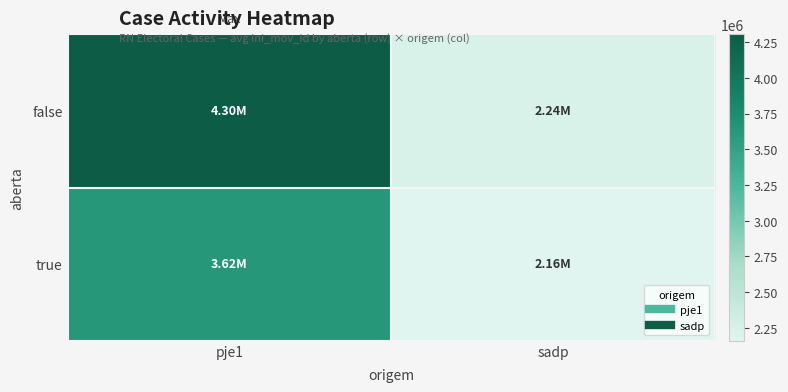

At which category is the sum across all series the highest?

pje1